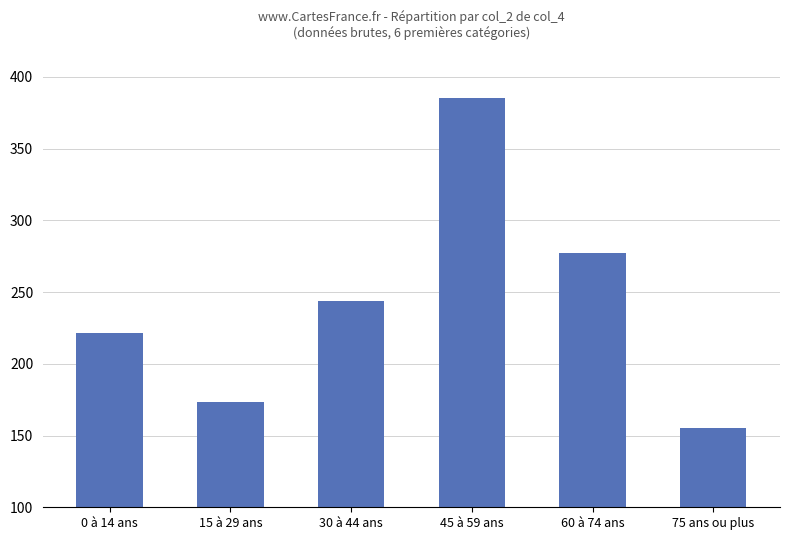

The value at 45 à 59 ans is 546.1. True or false?

False